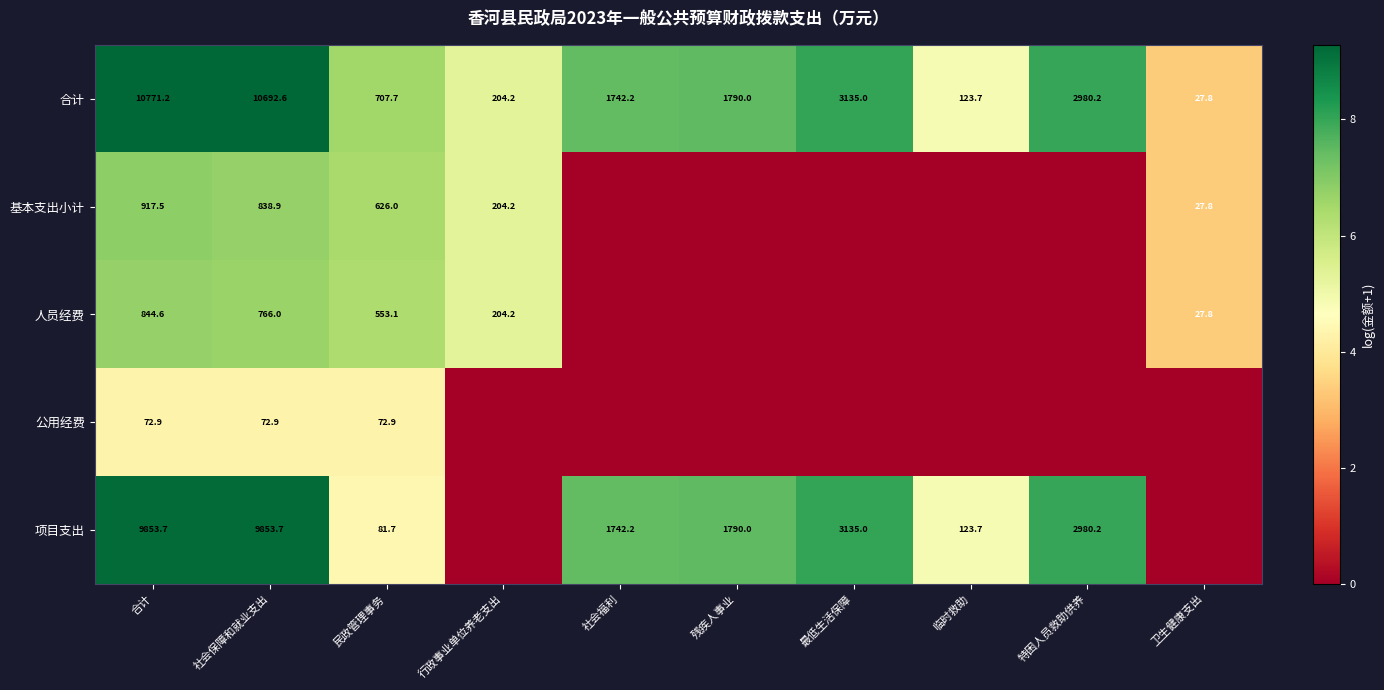

At how many categories does at least one series exceed 3?

10